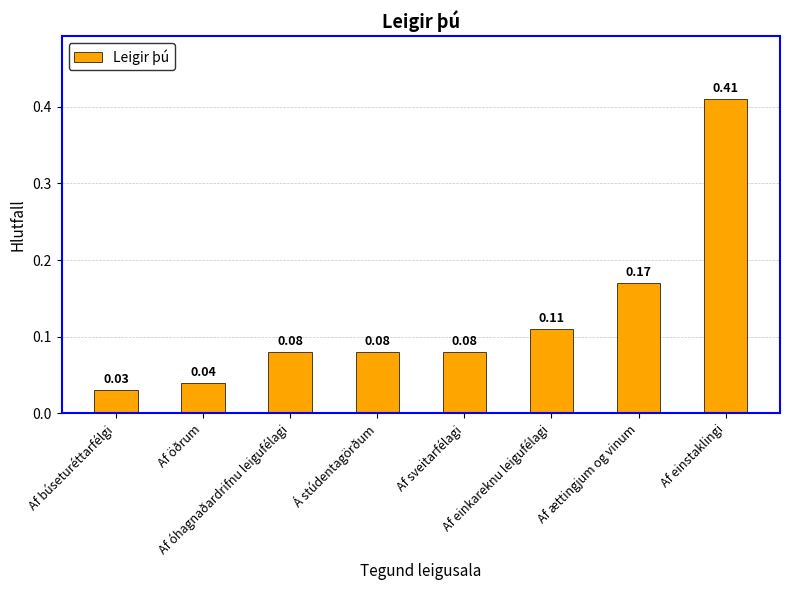

What is the sum of all values?

1.0